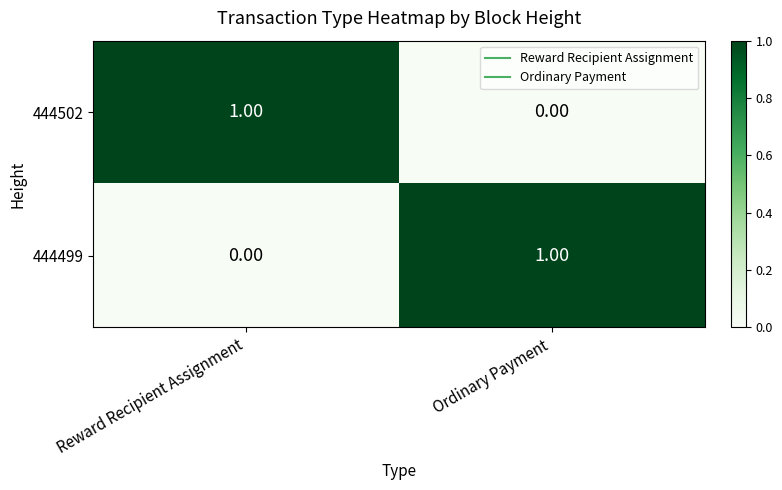

How many distinct data groups are displayed?

2